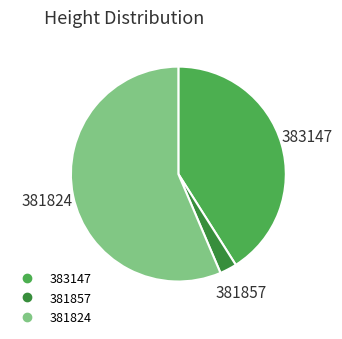

Is there any slice that represents more than half of the pie?

Yes